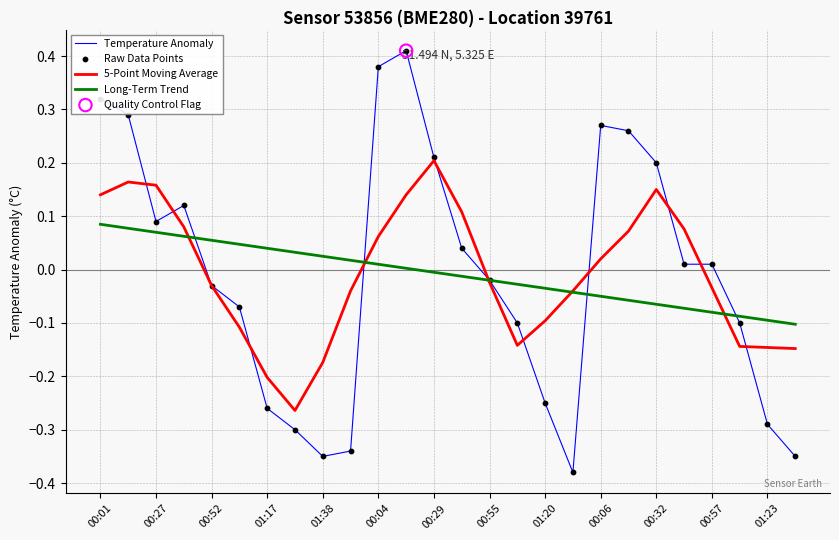

Which series has the widest spread of values?

Temperature Anomaly